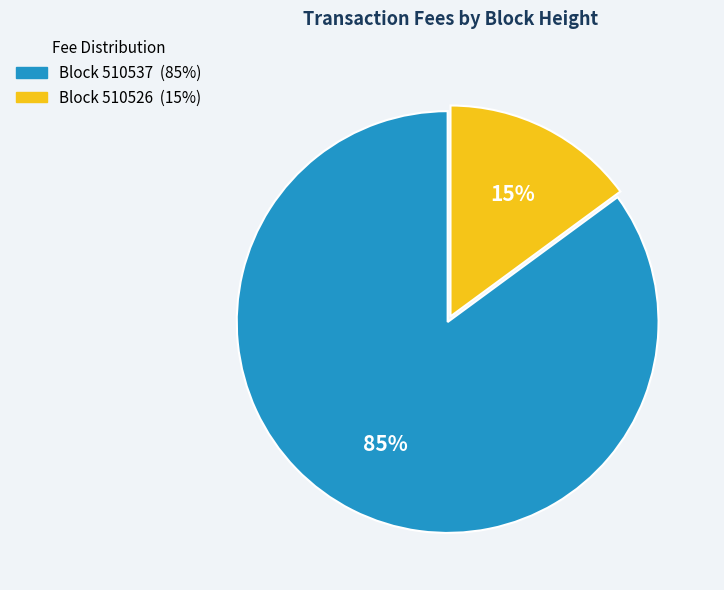

Is there any slice that represents more than half of the pie?

Yes